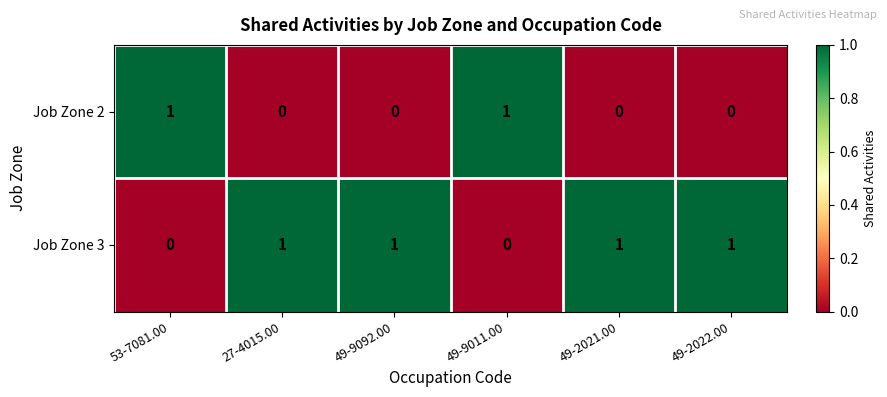

Reading left to right, transcribe all the data shown in this chart.

Job Zone 2: 1	0	0	1	0	0
Job Zone 3: 0	1	1	0	1	1